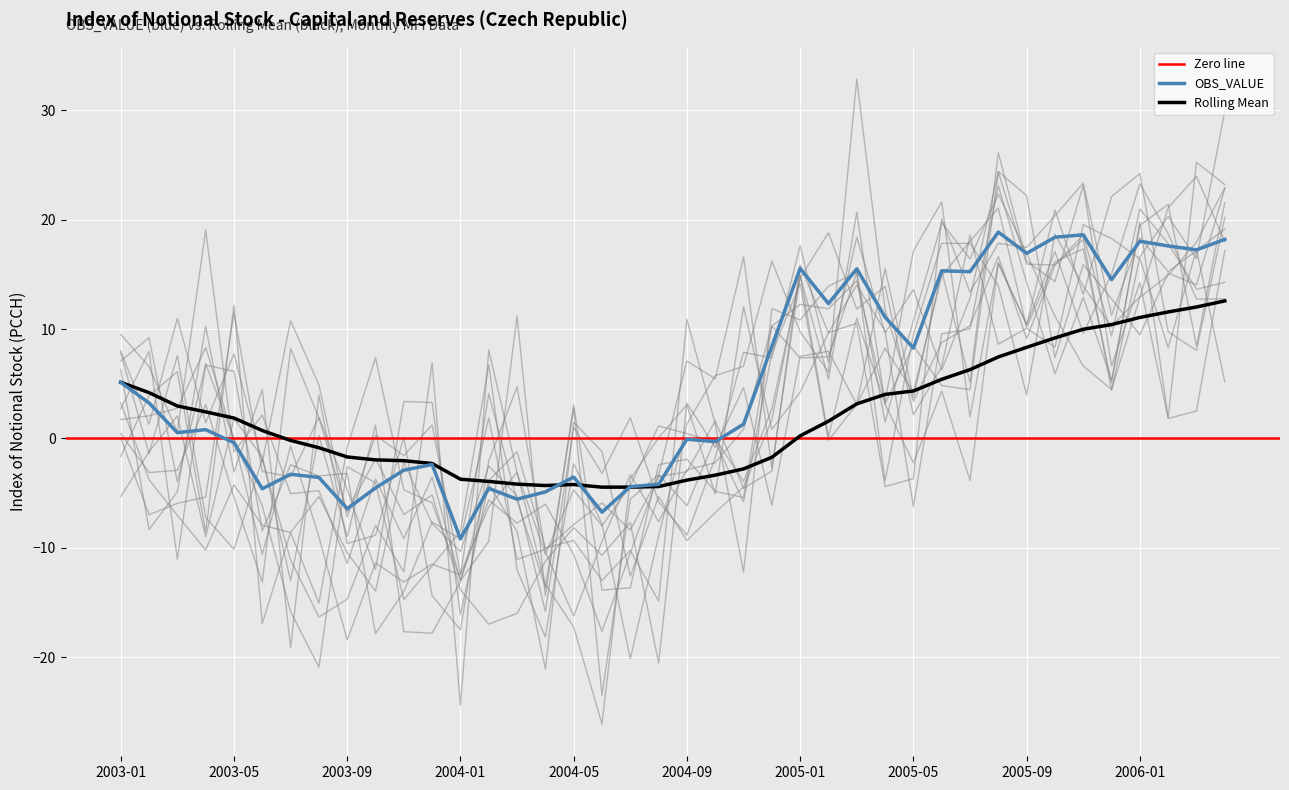

Where is the first local maximum for OBS_VALUE?

2003-04